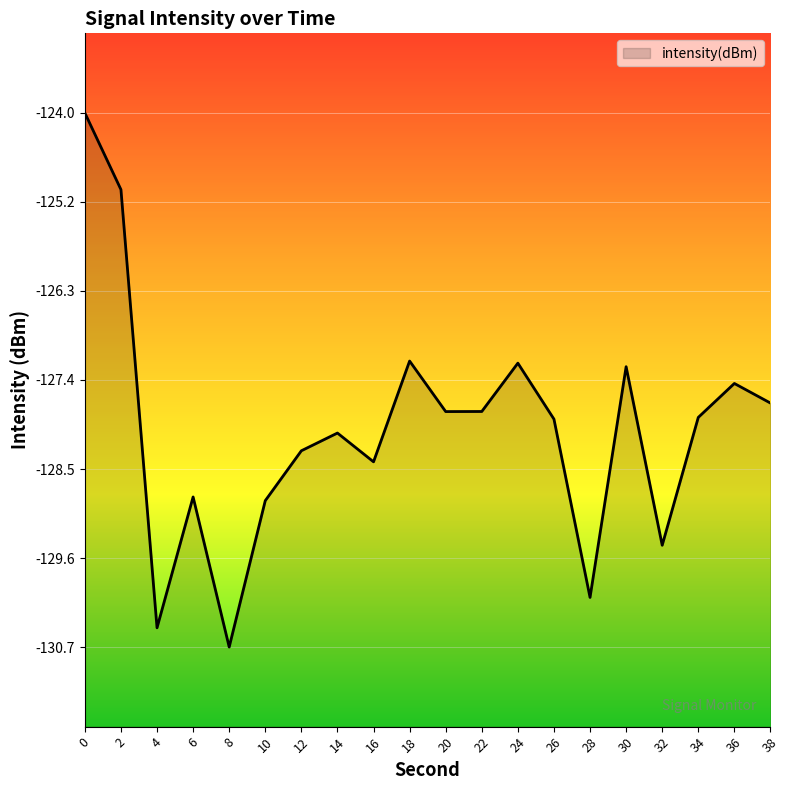

Reading left to right, list all the values displayed in this chart.

0=-124.0	2=-125.0	4=-130.5	6=-128.9	8=-130.7	10=-128.9	12=-128.3	14=-128.1	16=-128.4	18=-127.2	20=-127.8	22=-127.8	24=-127.2	26=-127.9	28=-130.1	30=-127.2	32=-129.5	34=-127.9	36=-127.4	38=-127.7